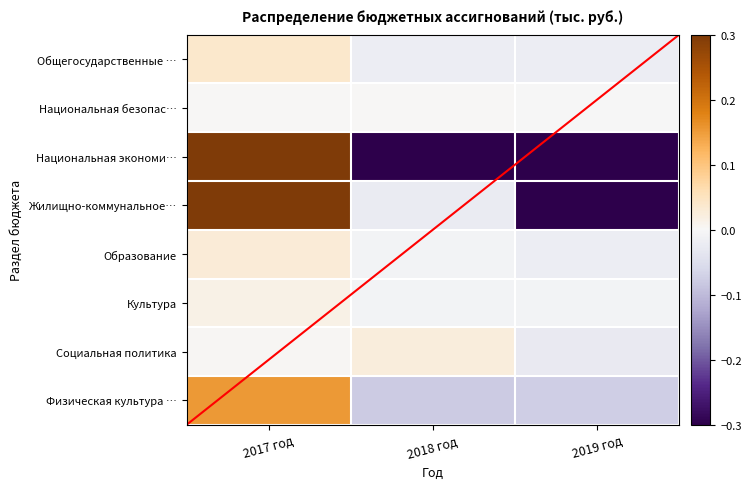

At which category is the sum across all series the highest?

2017 год